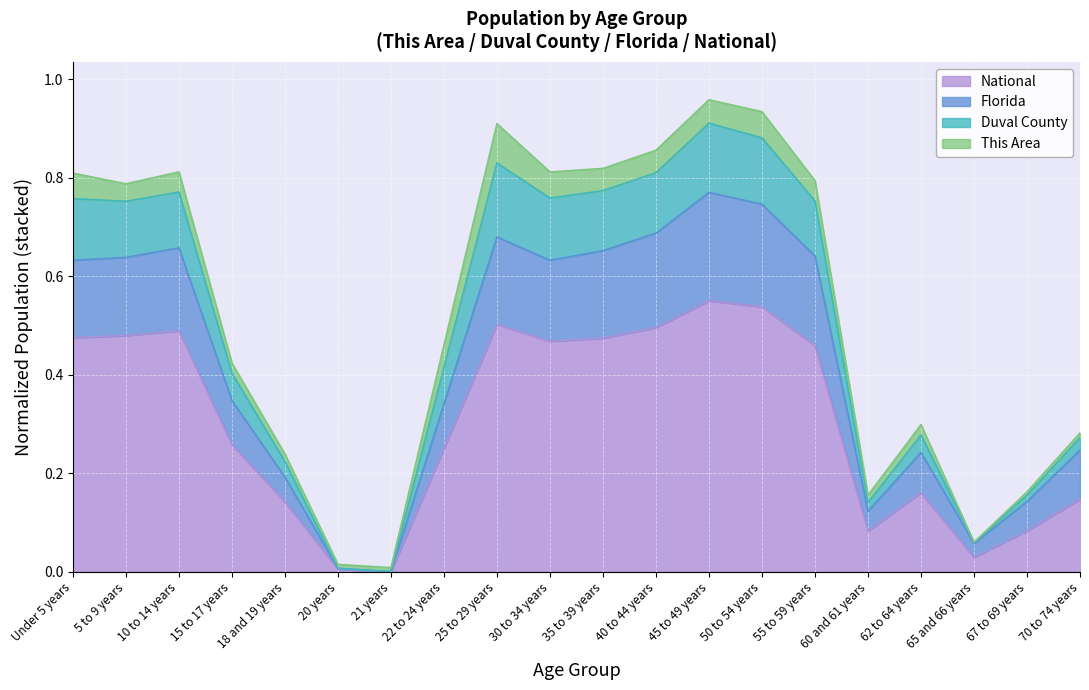

True or false: National has a value of 0.7 at 10 to 14 years.

False